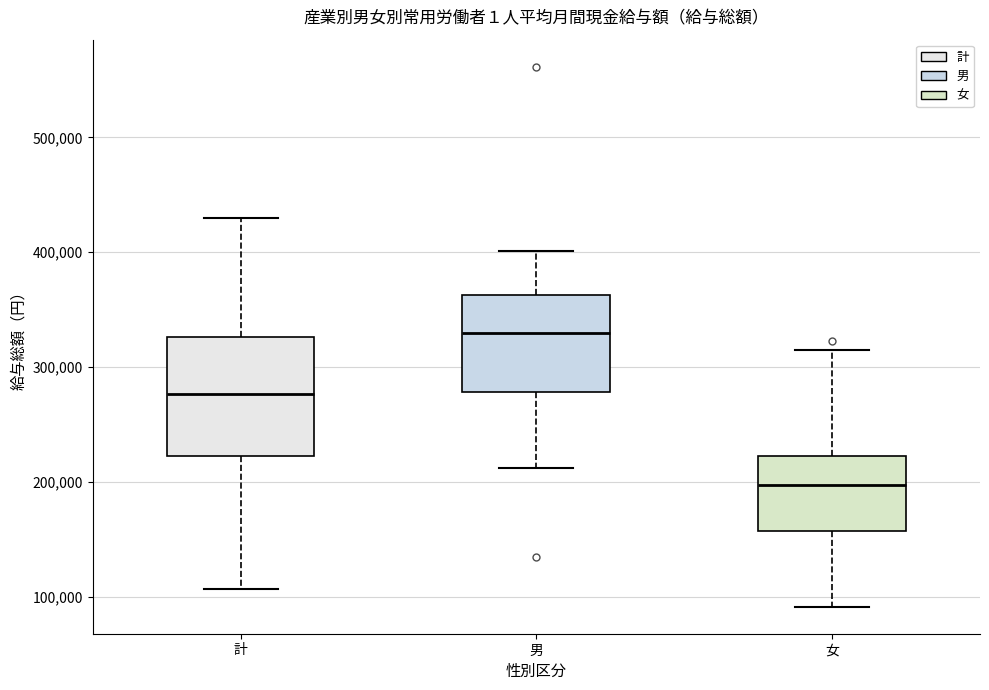

Which box is the tallest, from its lower edge to its upper edge?

計